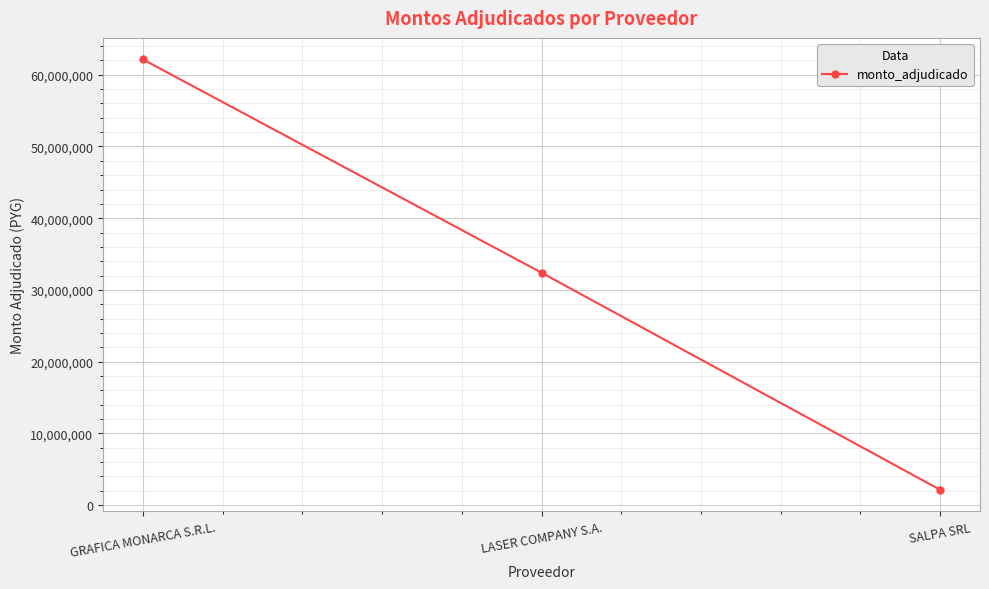

What is the difference between the values at LASER COMPANY S.A. and GRAFICA MONARCA S.R.L.?

29739000